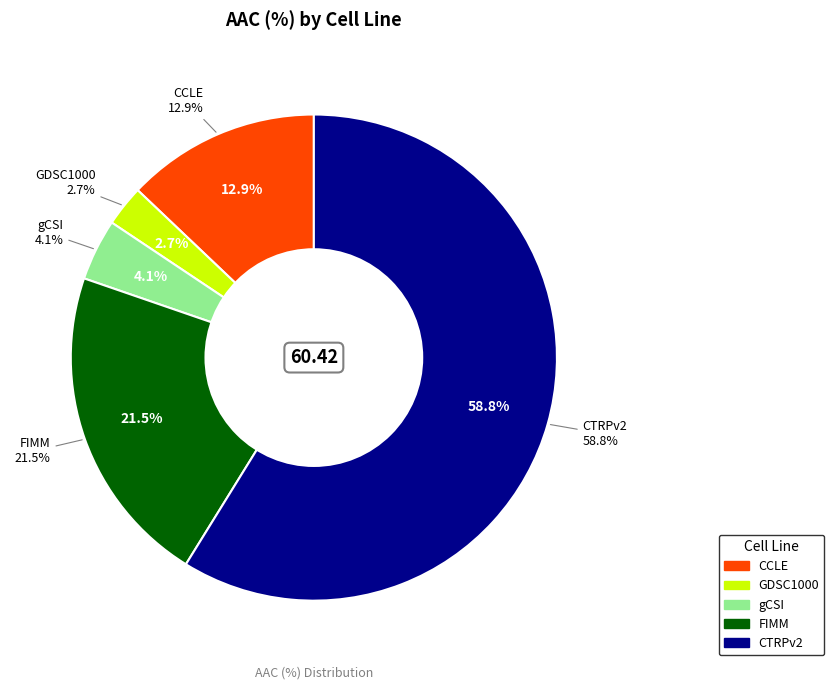

To the nearest percent, what is the difference between the CTRPv2 and GDSC1000 slice percentages?

56%